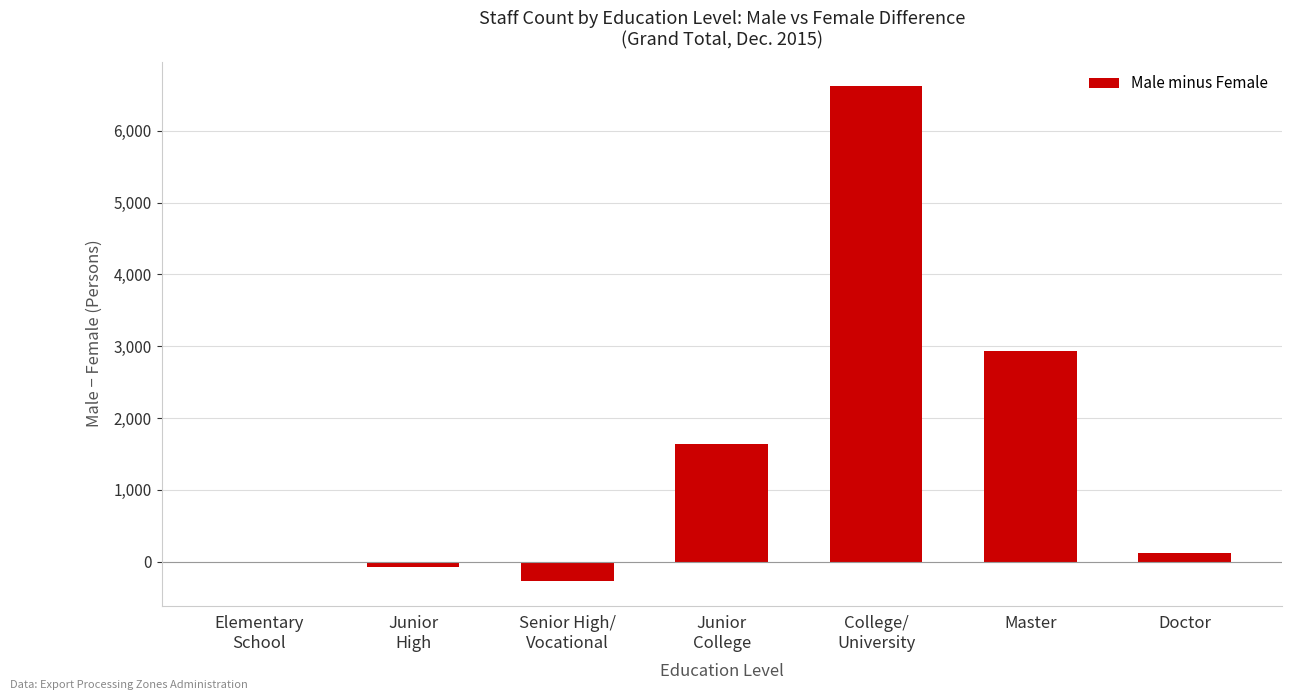

Where is the data nearest to the value 3175?

Master